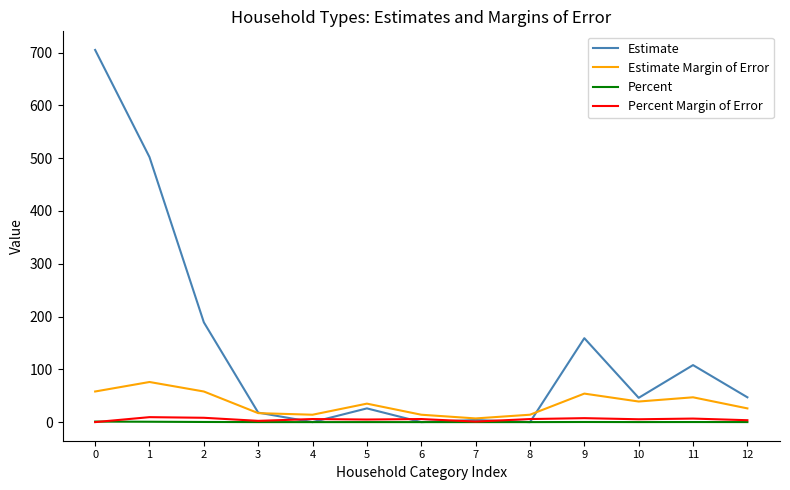

The Percent Margin of Error series shows 0.0 at 0. True or false?

True